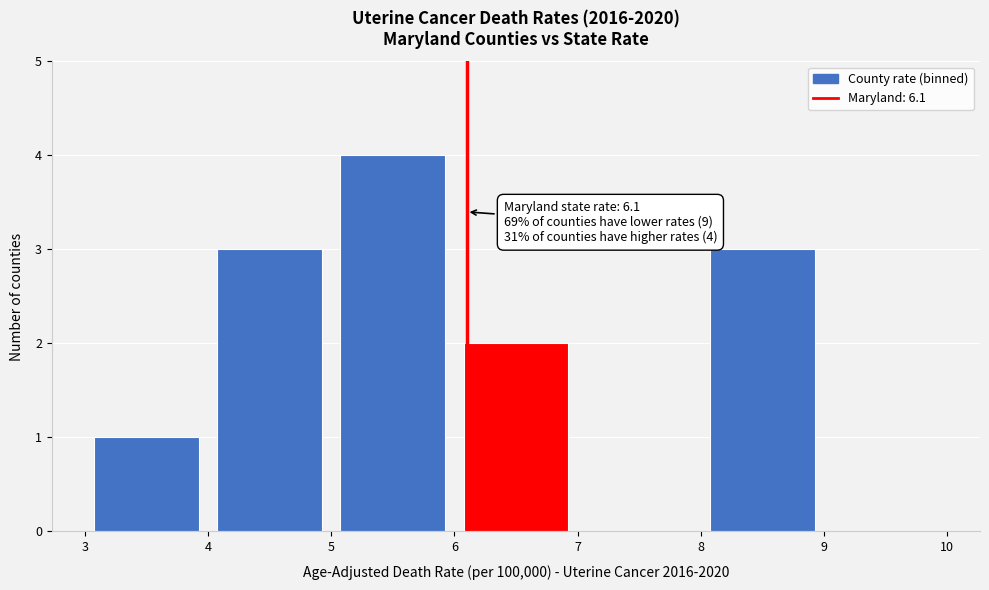

Over which range of the x-axis is the bar tallest?

5 to 6